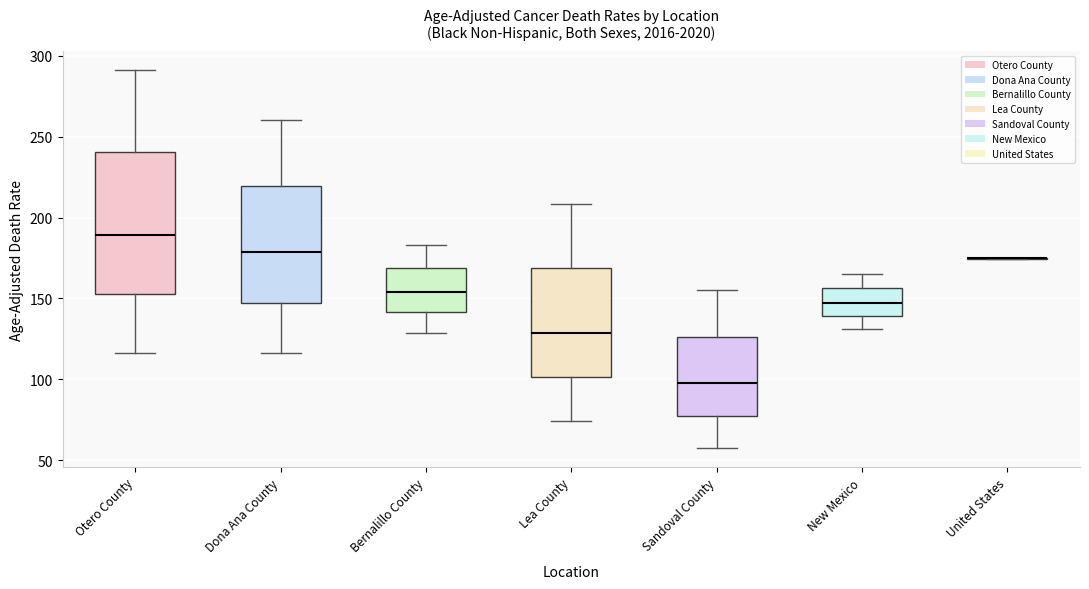

Reading left to right, read every box against the y-axis: the position of its median line, the range the box covers, and the ends of its whiskers. The values are not printed on the chart, so give them approximately, as read against the axis.

Otero County: median 190, box 155 to 240, whiskers 115 to 290
Dona Ana County: median 180, box 145 to 220, whiskers 115 to 260
Bernalillo County: median 155, box 140 to 170, whiskers 130 to 185
Lea County: median 130, box 100 to 170, whiskers 75 to 210
Sandoval County: median 100, box 75 to 125, whiskers 55 to 155
New Mexico: median 145, box 140 to 155, whiskers 130 to 165
United States: box collapsed to a line at 175, whiskers 175 to 175